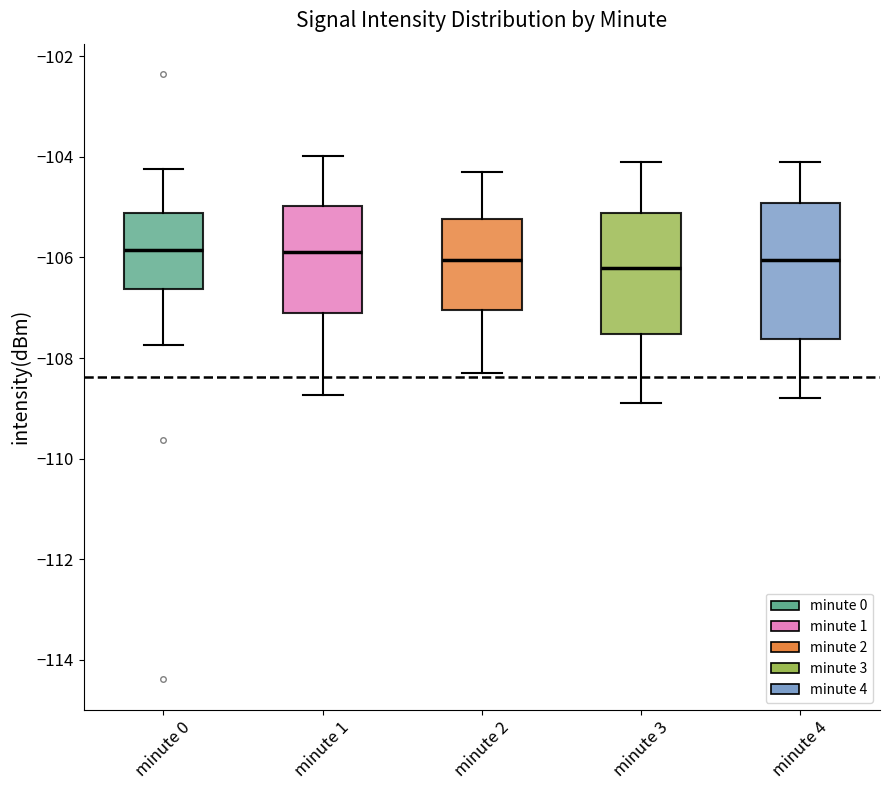

Where does the upper whisker of the box for minute 1 end on the y-axis? The values are not printed on the chart, so give them approximately, as read against the axis.

-104.0